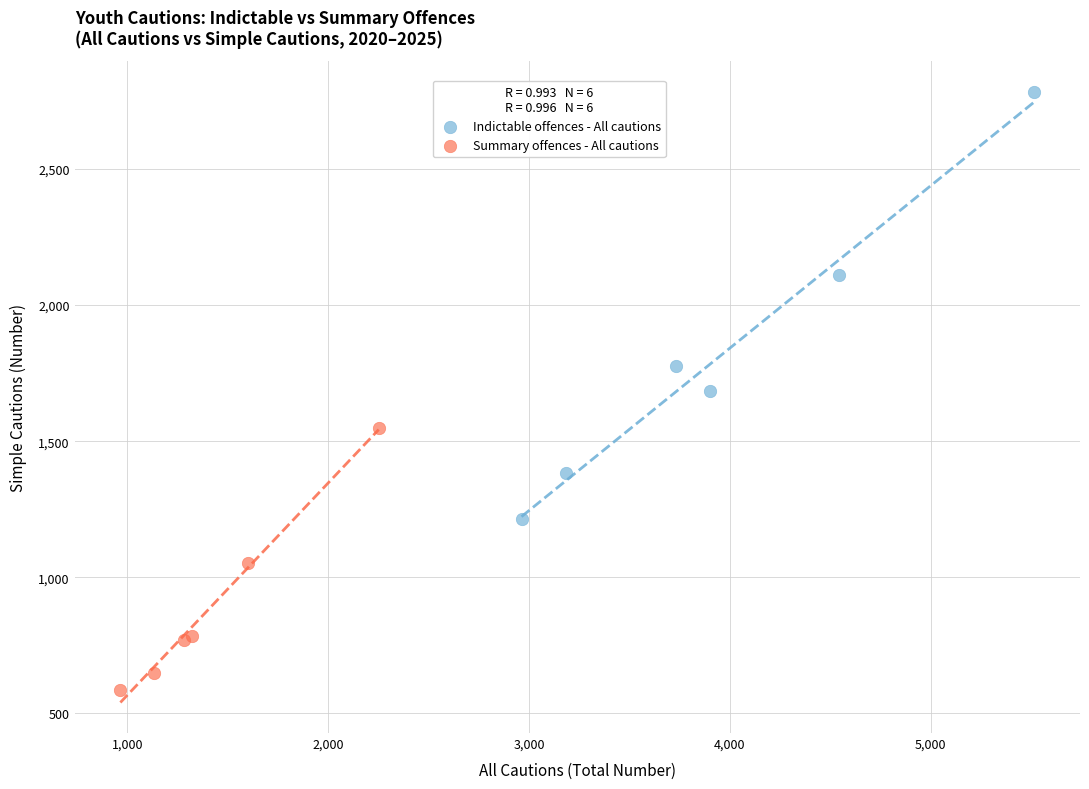

Which series reaches the maximum Y coordinate?

Indictable offences - All cautions